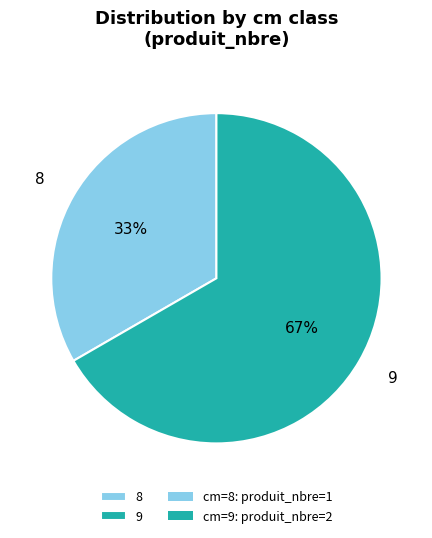

What percentage is the 9 slice, to the nearest percent?

67%